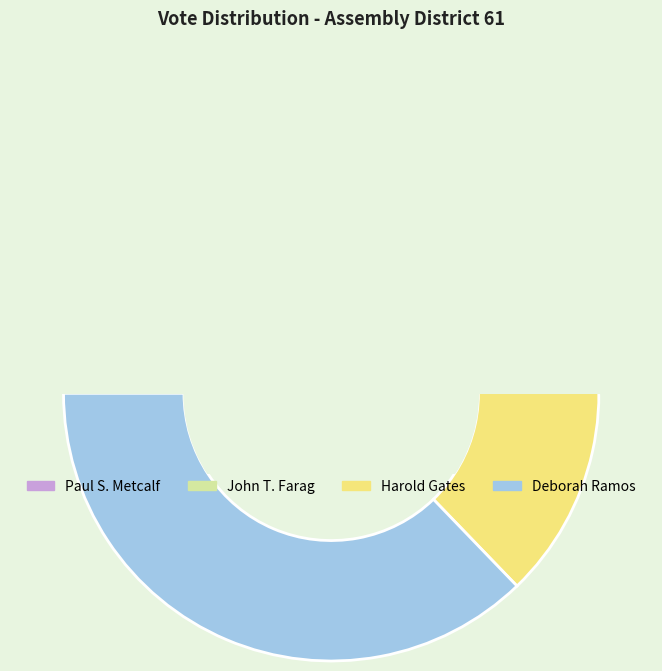

To the nearest percent, what is the difference between the largest and smallest slice percentages?

21%